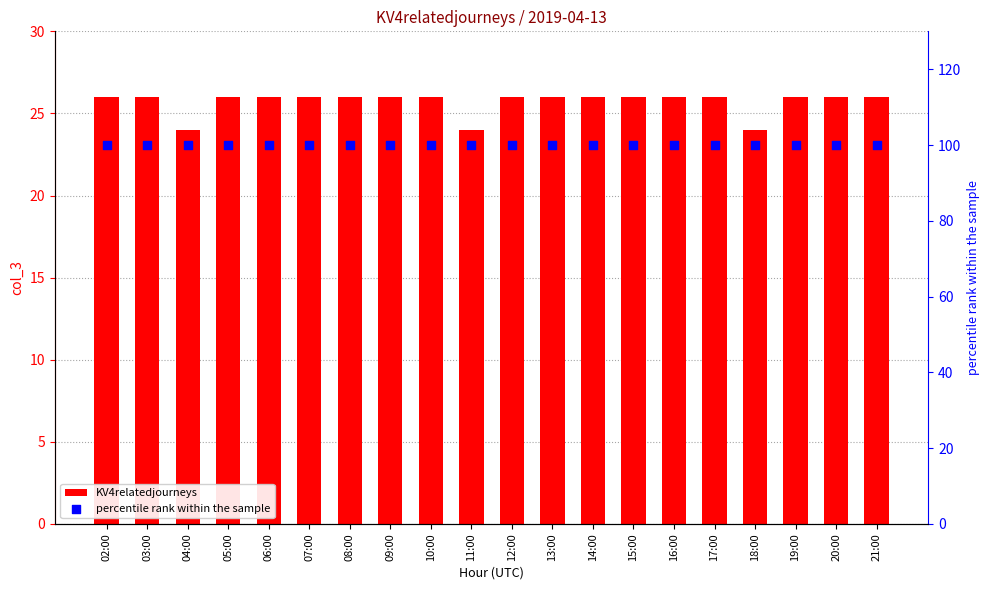

At which category is the sum across all series the highest?

02:00